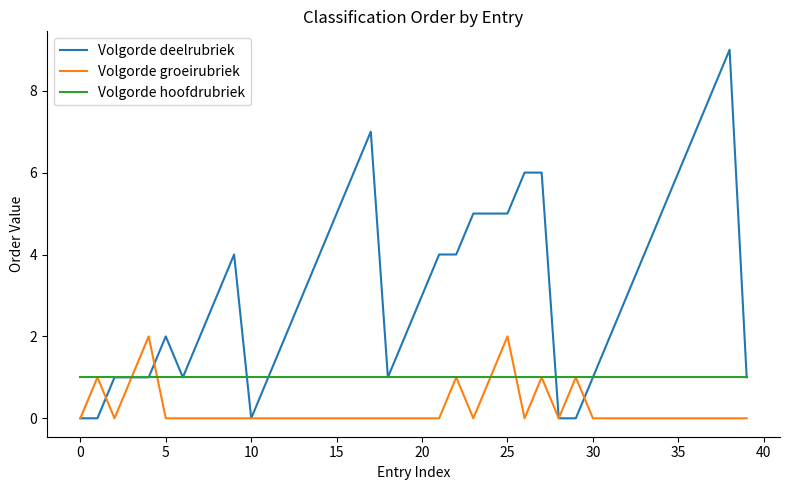

Which series has the widest spread of values?

Volgorde deelrubriek